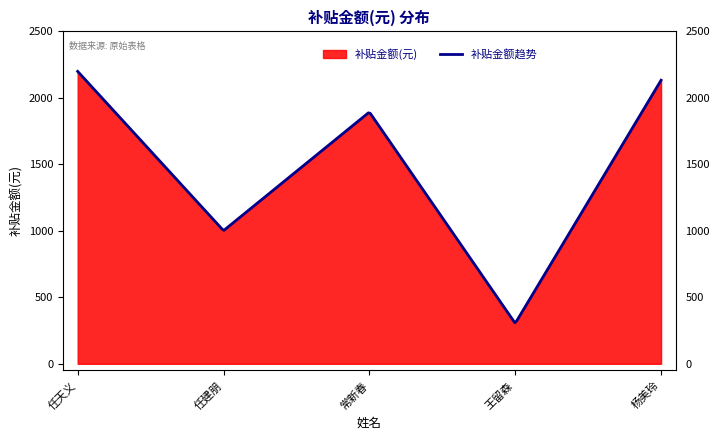

How many values exceed 1893?

3